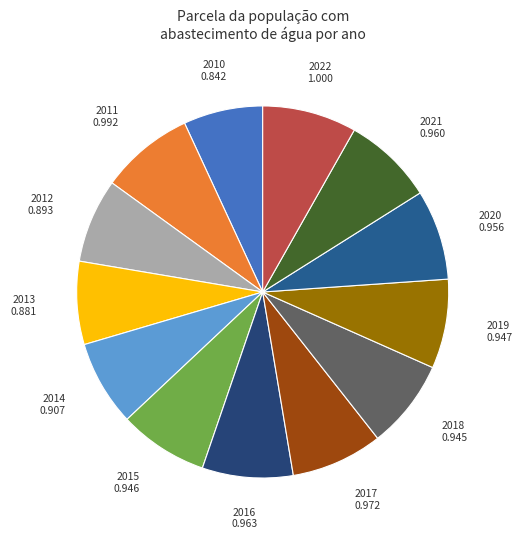

To the nearest percent, what is the average slice percentage?

8%